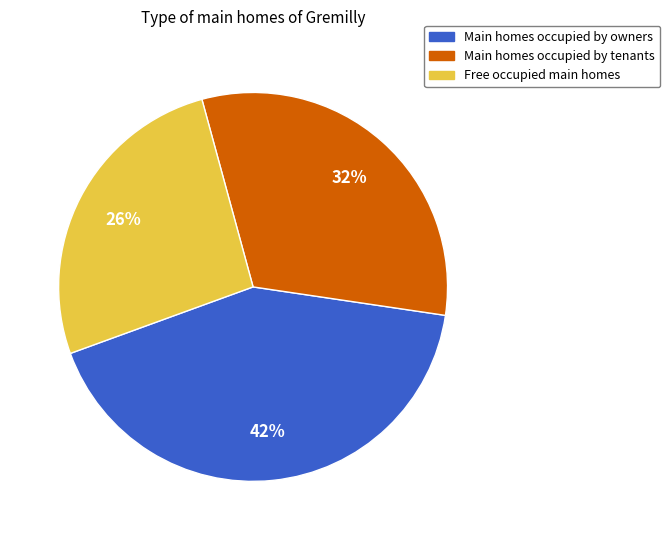

Rank the categories by value from lowest to highest.

Free occupied main homes, Main homes occupied by tenants, Main homes occupied by owners